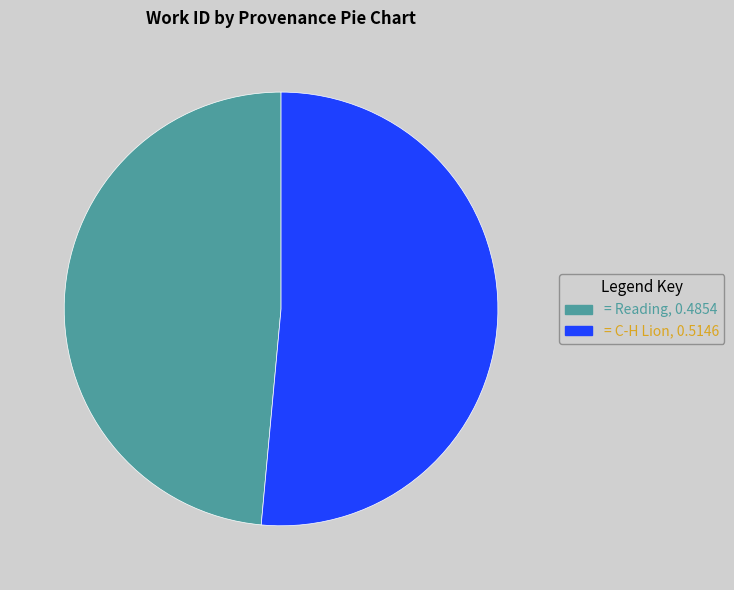

Is there any slice that represents more than half of the pie?

Yes